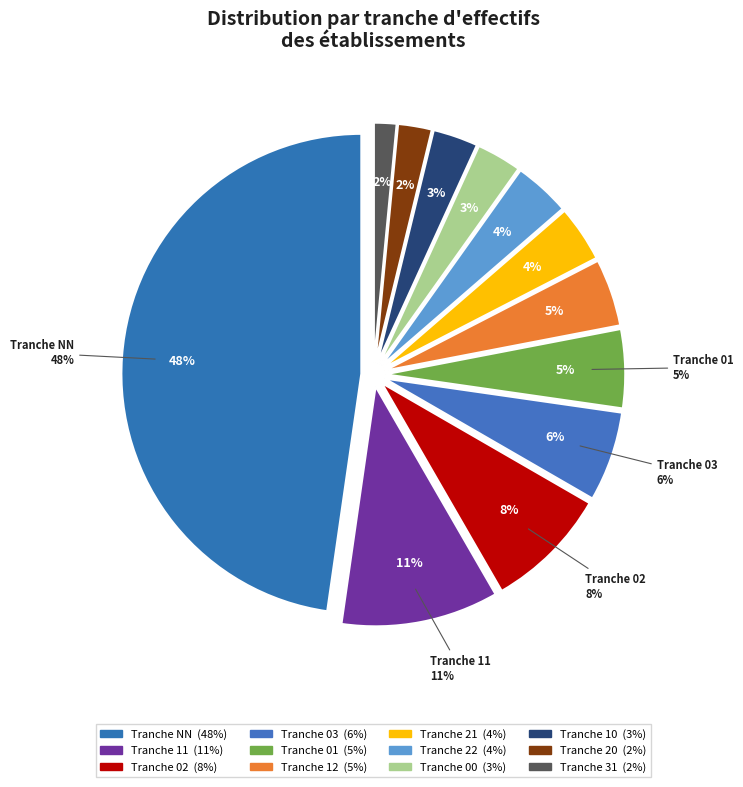

To the nearest percent, what percentage of the pie is NN?

48%